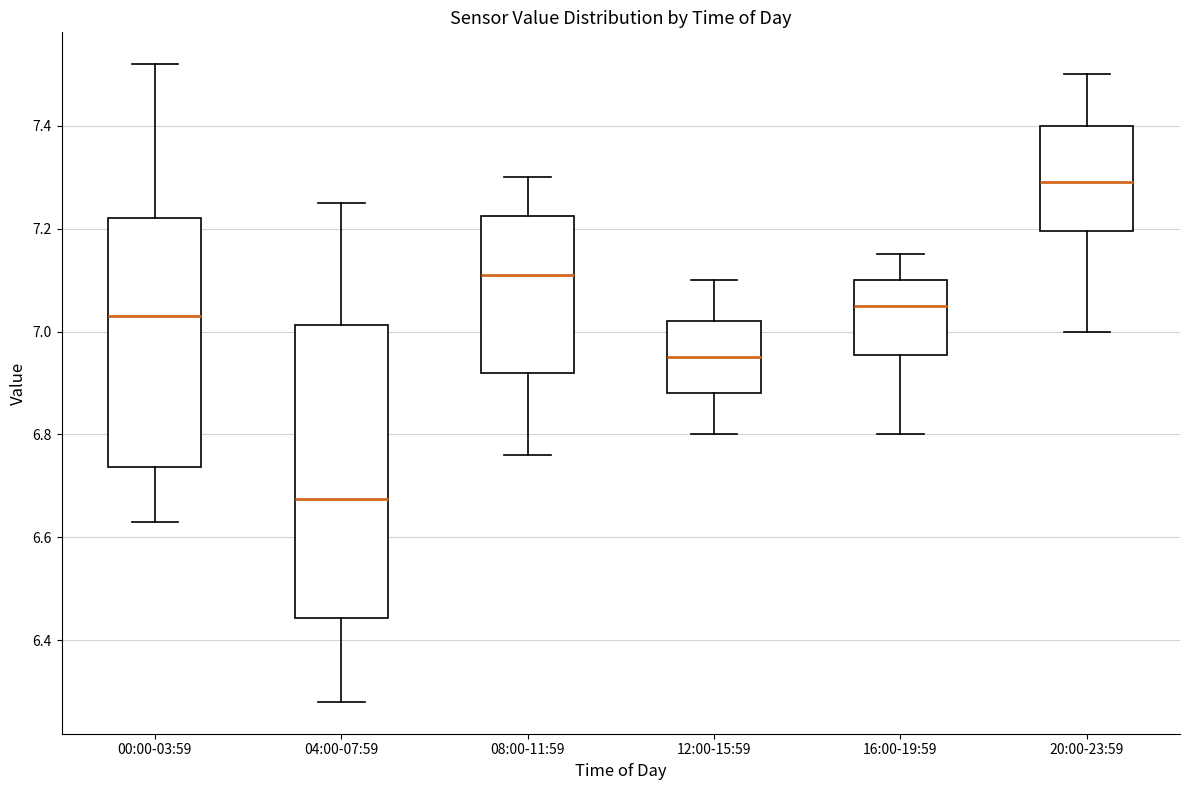

Reading left to right, read every box against the y-axis: the position of its median line, the range the box covers, and the ends of its whiskers. The values are not printed on the chart, so give them approximately, as read against the axis.

00:00-03:59: median 7.04, box 6.74 to 7.22, whiskers 6.64 to 7.52
04:00-07:59: median 6.68, box 6.44 to 7.02, whiskers 6.28 to 7.26
08:00-11:59: median 7.12, box 6.92 to 7.22, whiskers 6.76 to 7.30
12:00-15:59: median 6.96, box 6.88 to 7.02, whiskers 6.80 to 7.10
16:00-19:59: median 7.06, box 6.96 to 7.10, whiskers 6.80 to 7.16
20:00-23:59: median 7.30, box 7.20 to 7.40, whiskers 7.00 to 7.50